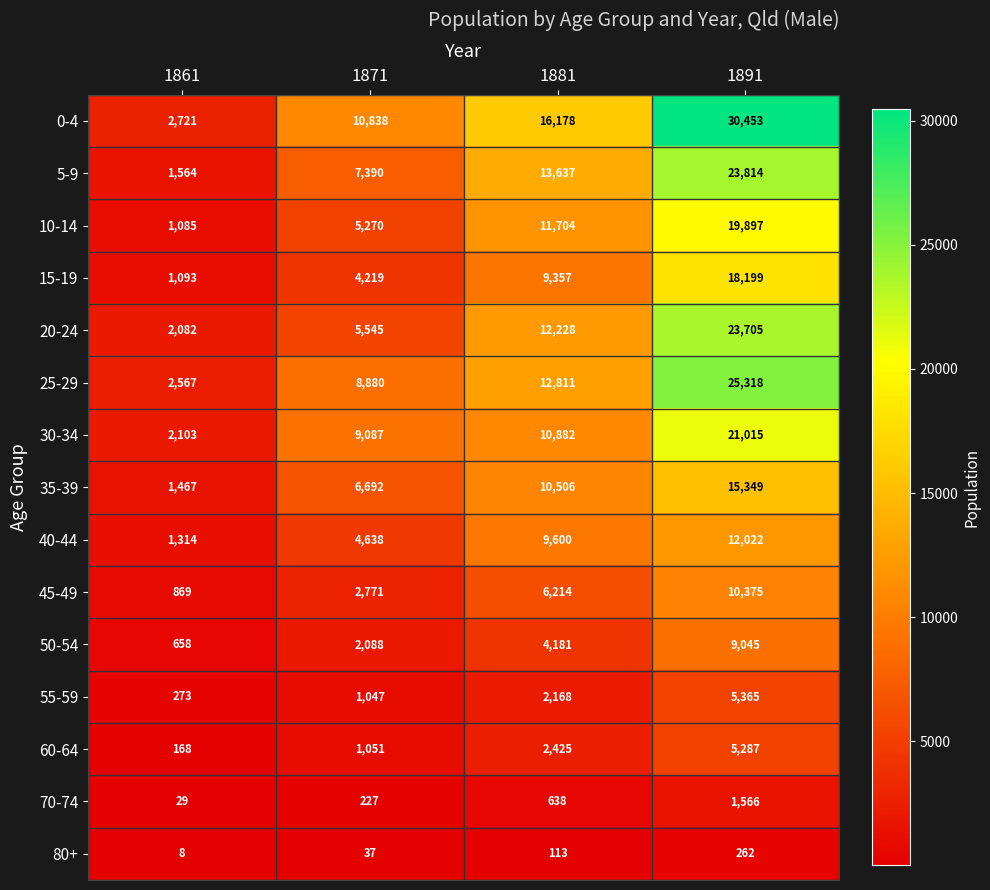

At which label is 40-44 closest to 6668?

1871